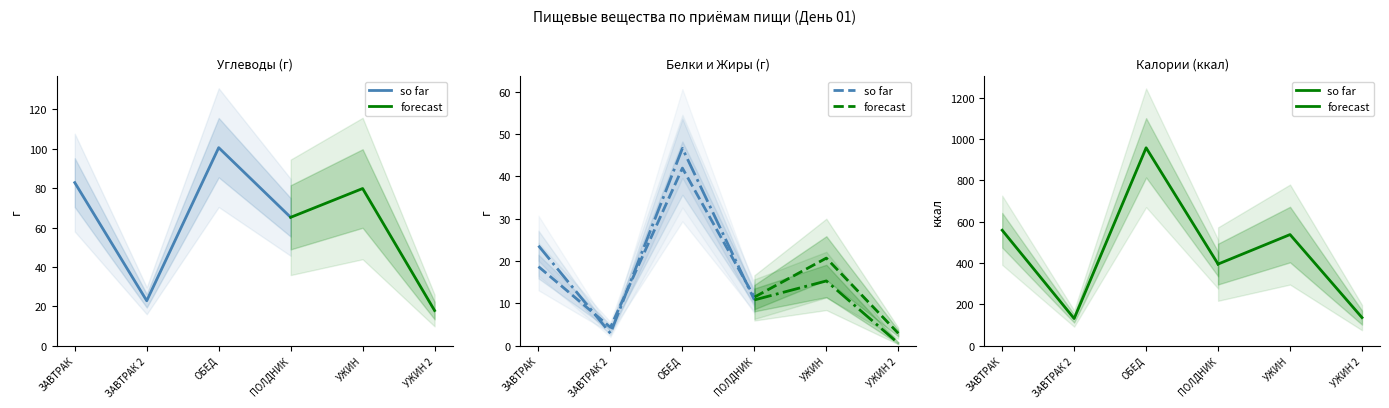

List the series in order of their peak value, highest first.

ккал, Углеводы, Жиры, Белки